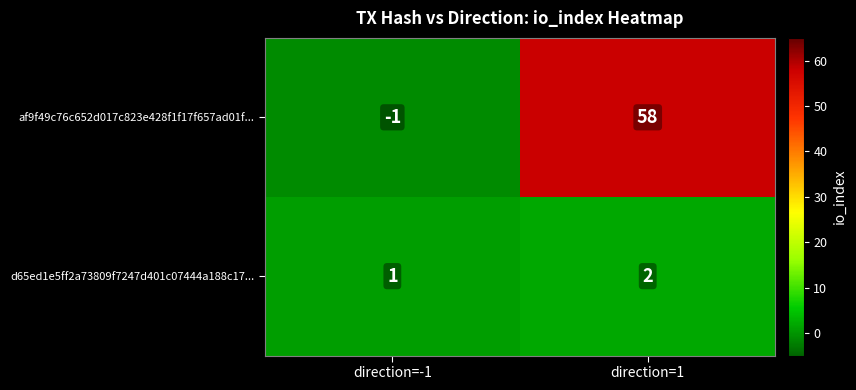

What is the greatest value displayed?

58